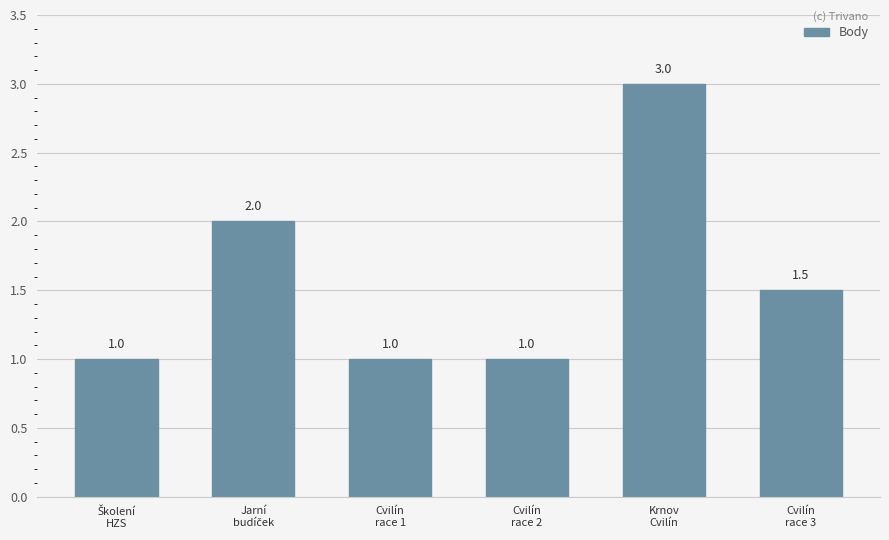

What is the average value?

1.6